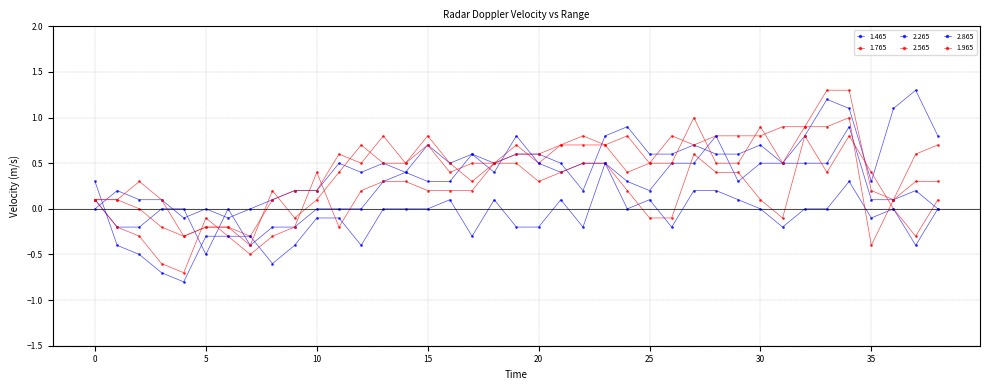

Which series has the largest total across all categories?

1.465